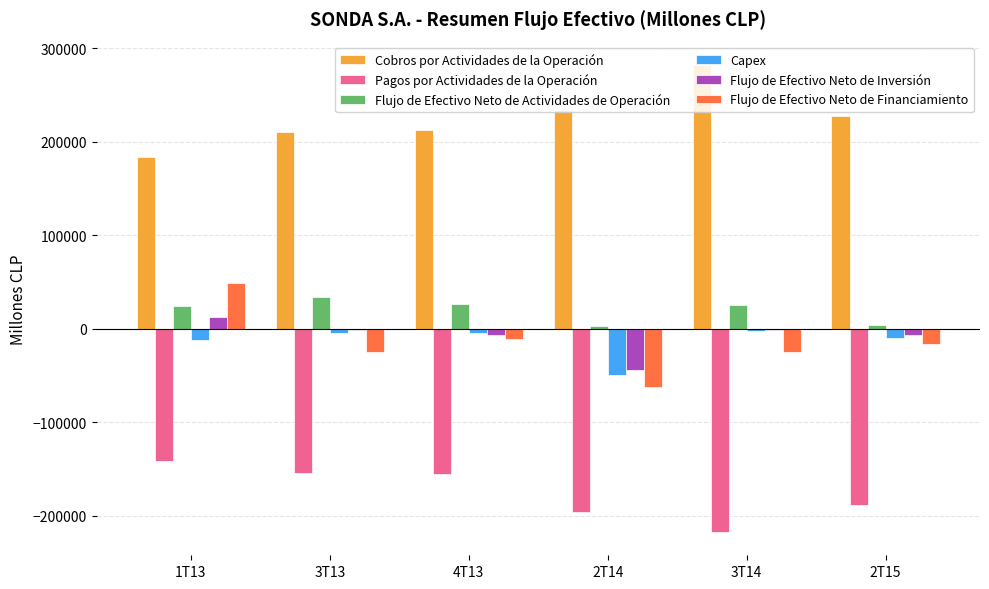

Between 1T13 and 3T13, which series saw the biggest shift?

Flujo de Efectivo Neto de Financiamiento